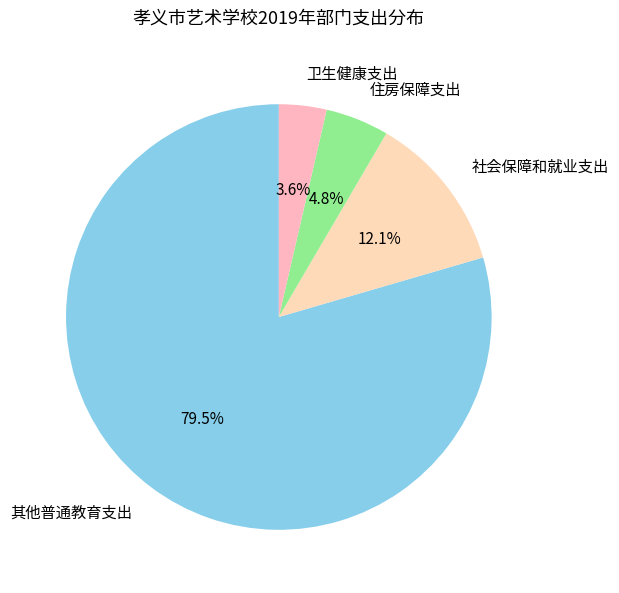

The 社会保障和就业支出 slice represents 12% of the pie. True or false?

True